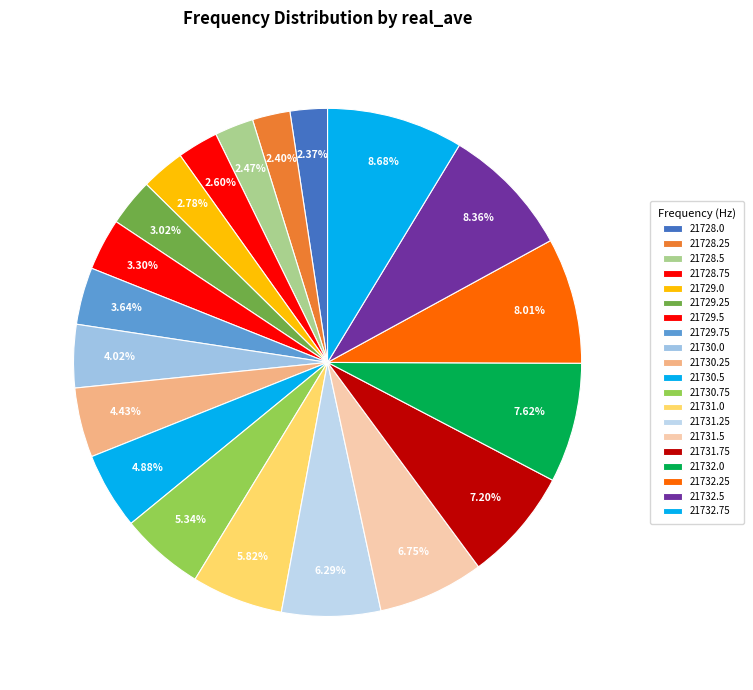

True or false: 21729.25 accounts for 12% of the total.

False